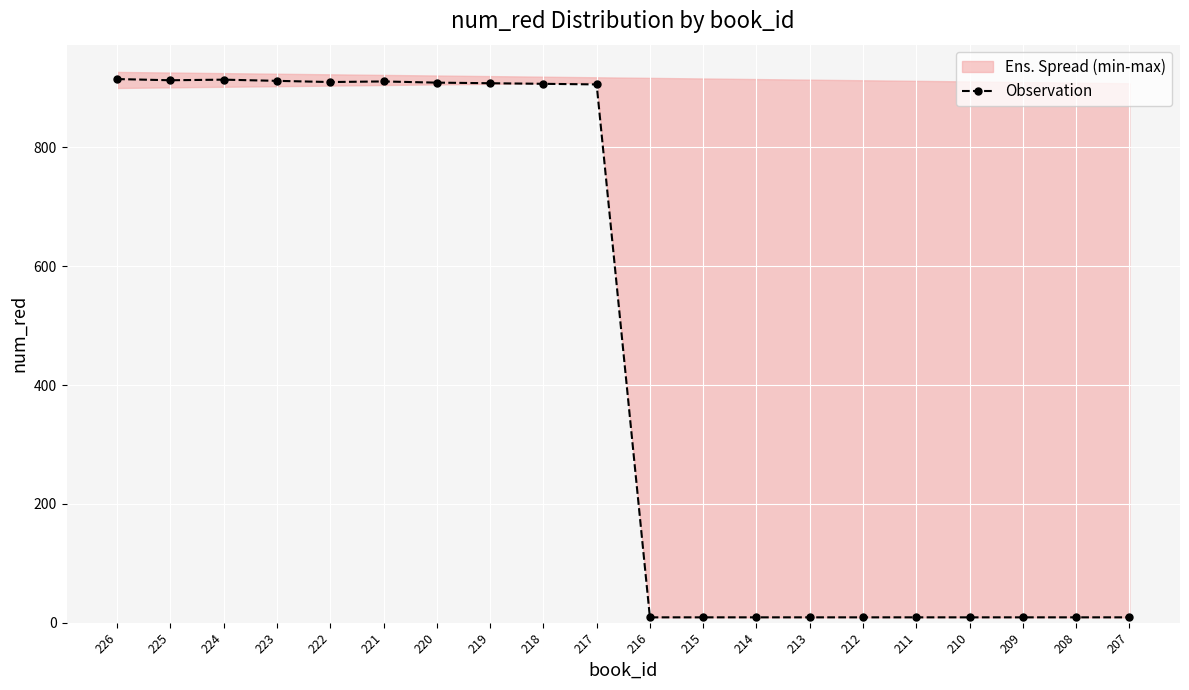

List the labels in order of value, smallest first.

216, 215, 214, 213, 212, 211, 210, 209, 208, 207, 217, 218, 219, 220, 222, 221, 223, 225, 224, 226